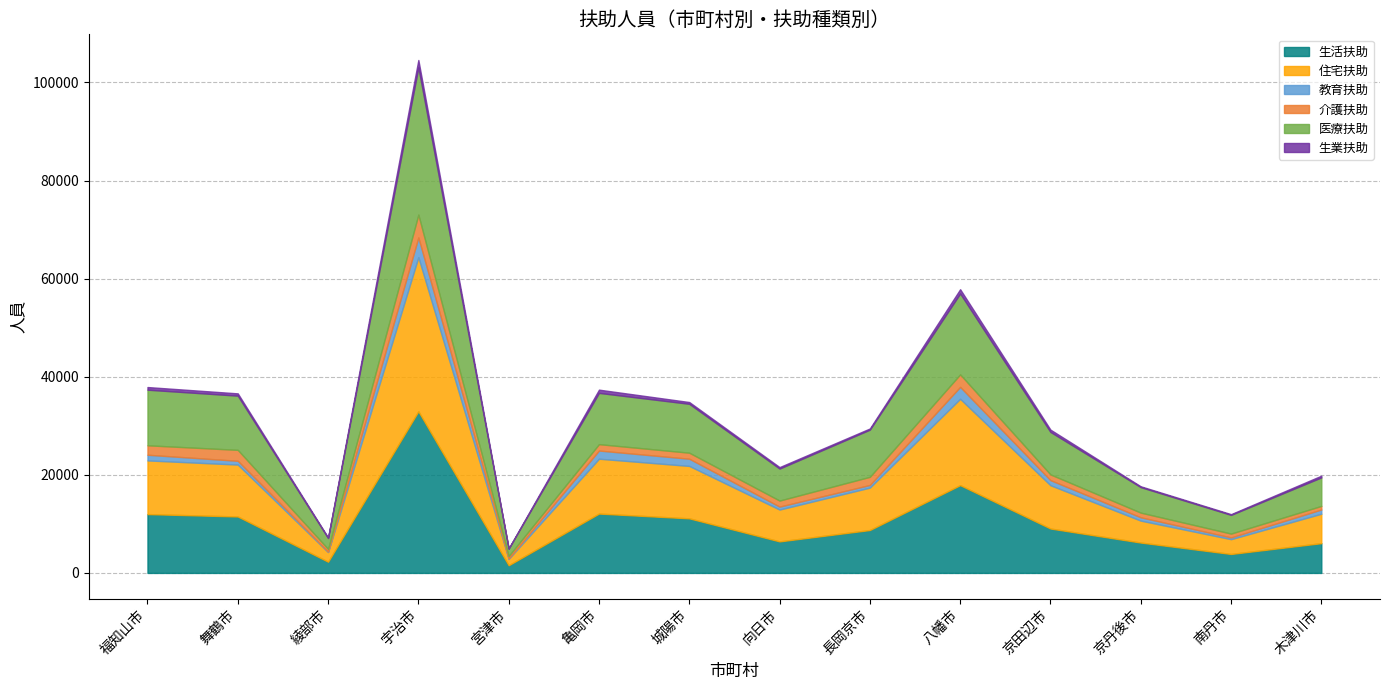

What is the lowest value of the 介護扶助 series?

503